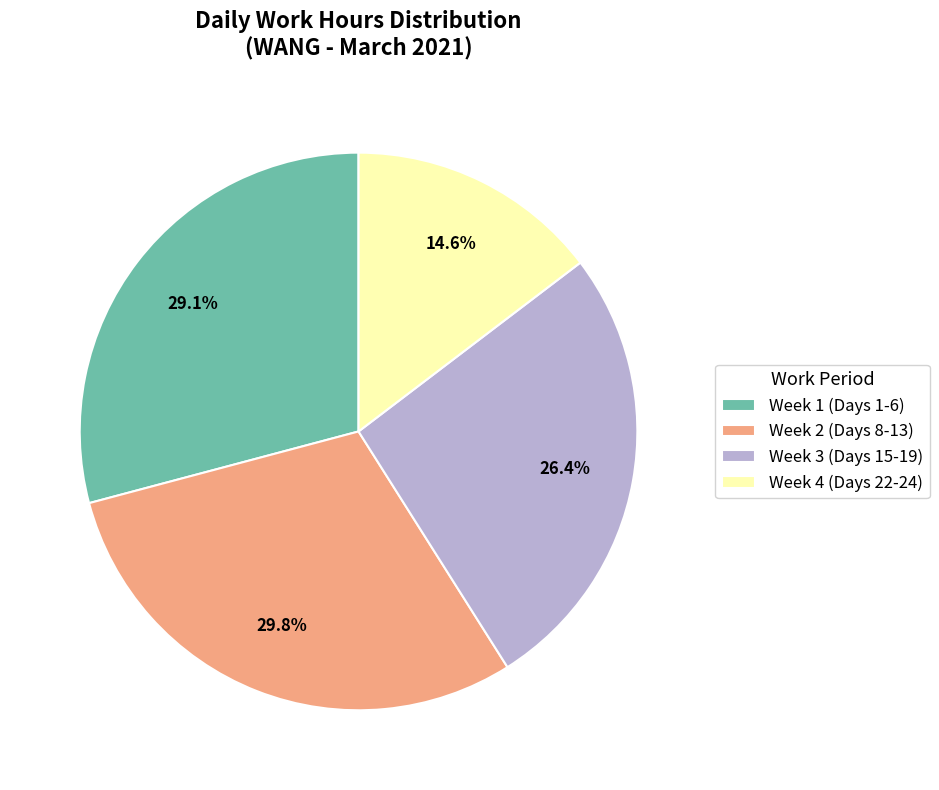

How many segments does this pie chart have?

4